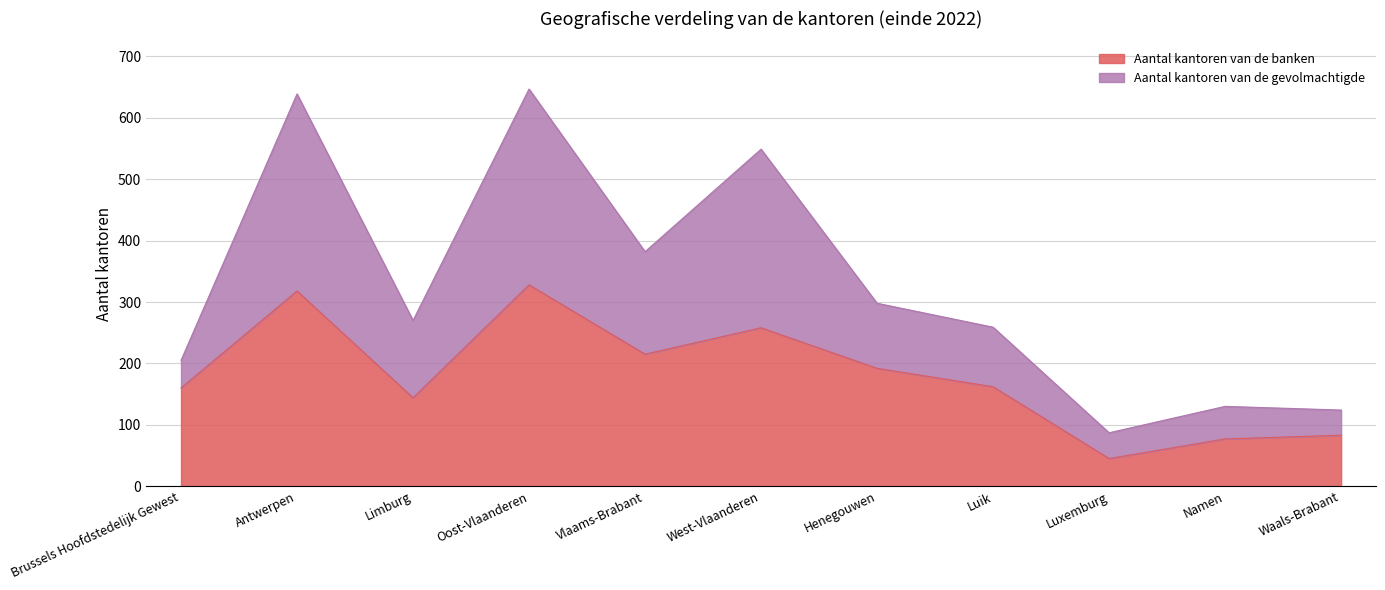

What is the greatest value displayed?

647